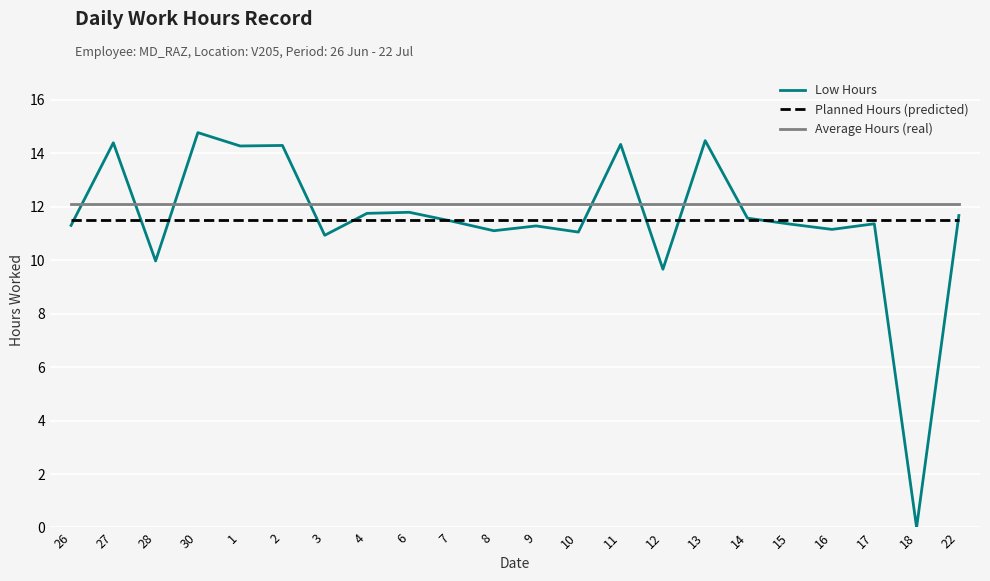

True or false: Low Hours and Average Hours (real) cross at least once.

True